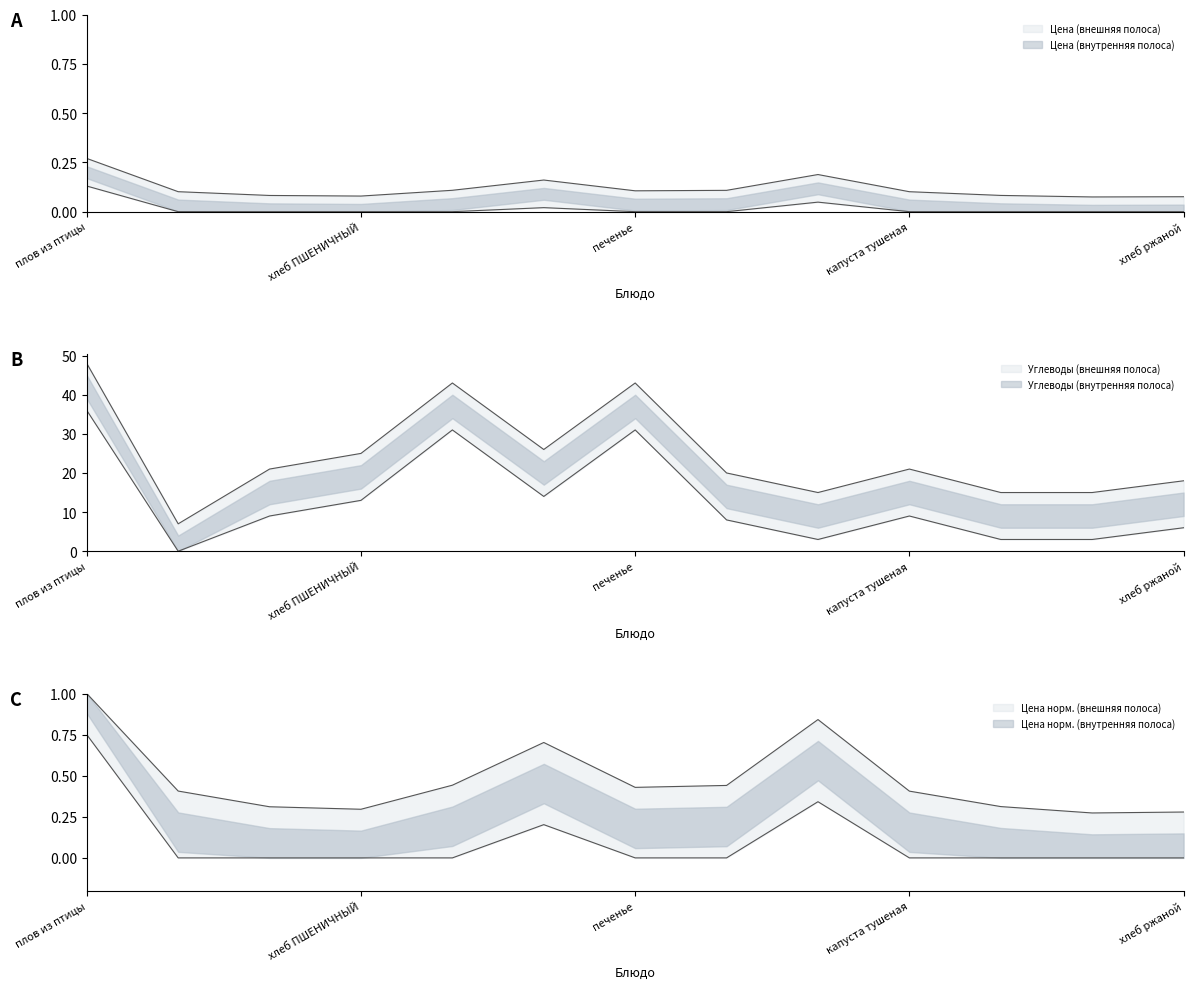

Which series has the largest total across all categories?

Углеводы